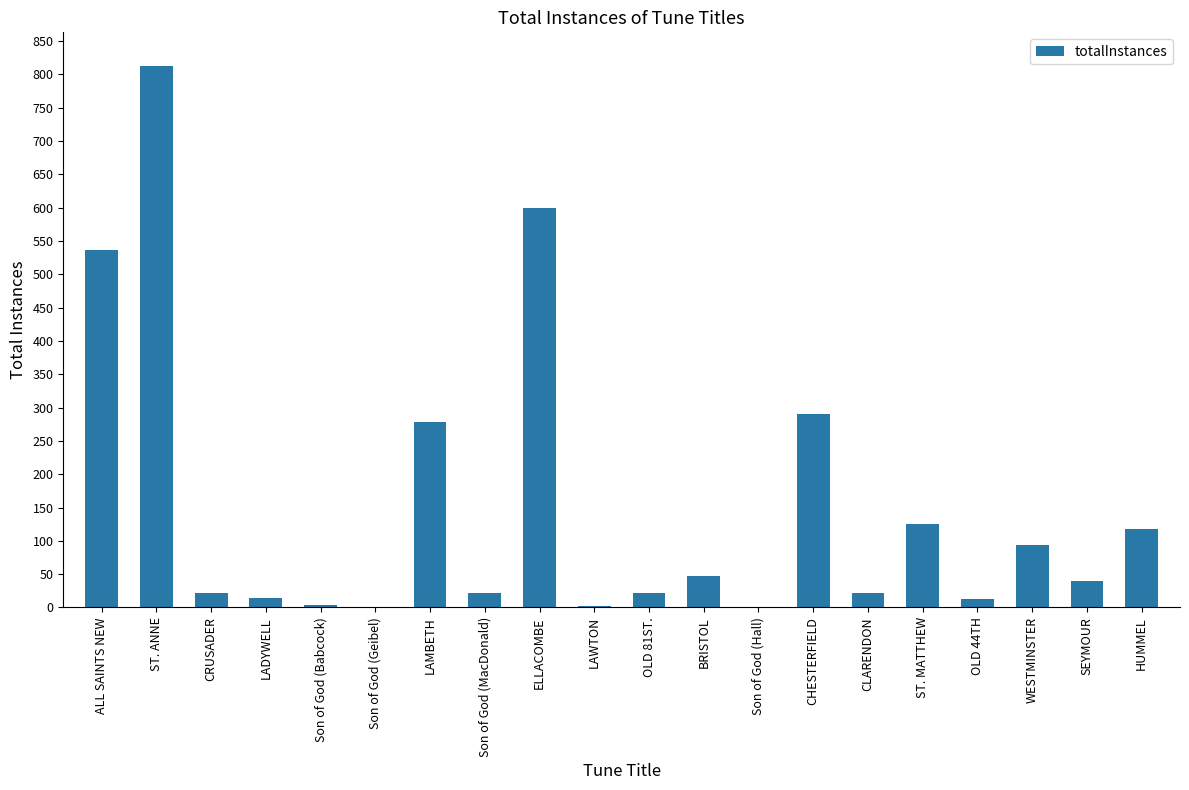

What value does the data have at CHESTERFIELD?

291